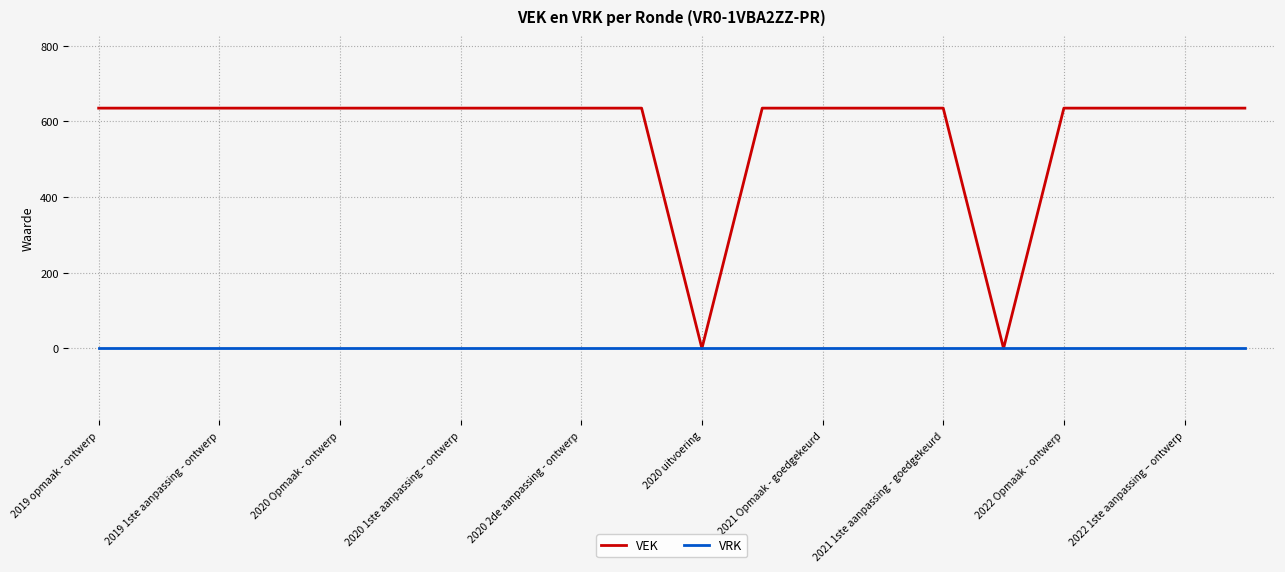

Which series has the largest total across all categories?

VEK